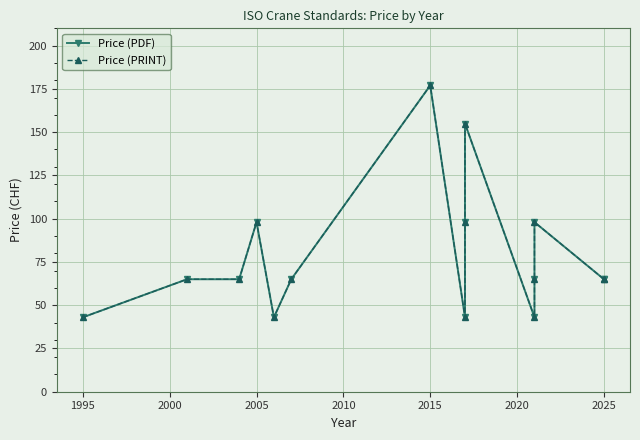

What is the average value of the Price (PDF) series?

79